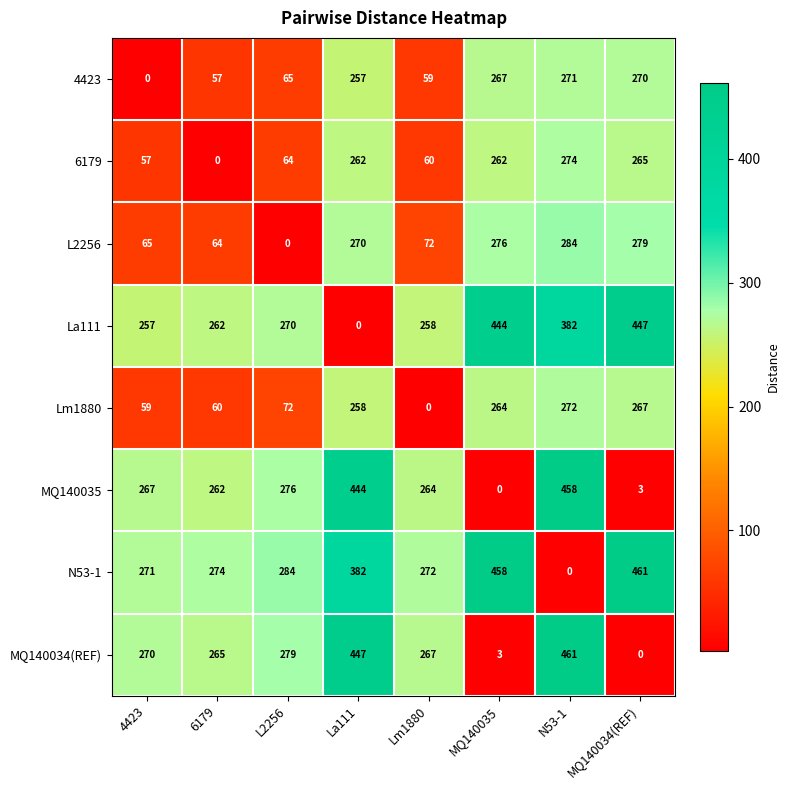

Rank the series at Lm1880 from highest to lowest value.

N53-1, MQ140034(REF), MQ140035, La111, L2256, 6179, 4423, Lm1880